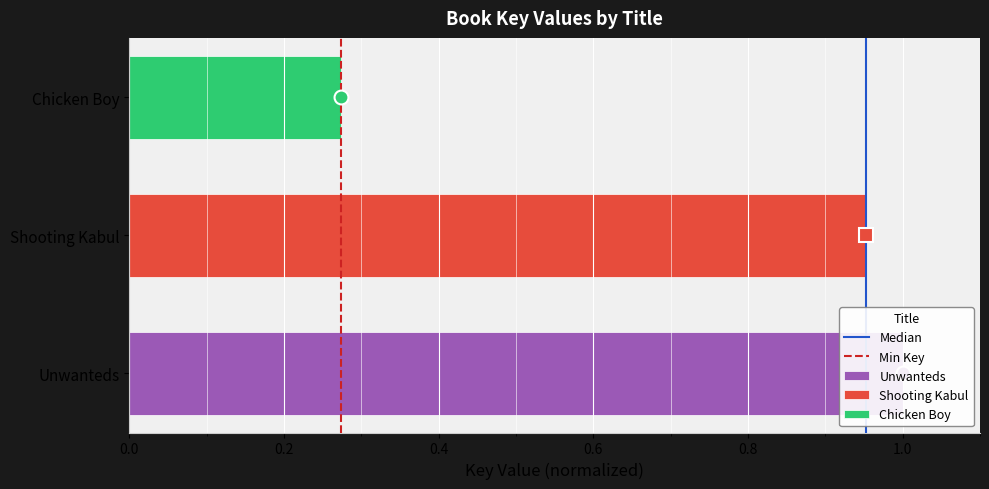

What is the value of the Median bar at the 2nd from the left?

1